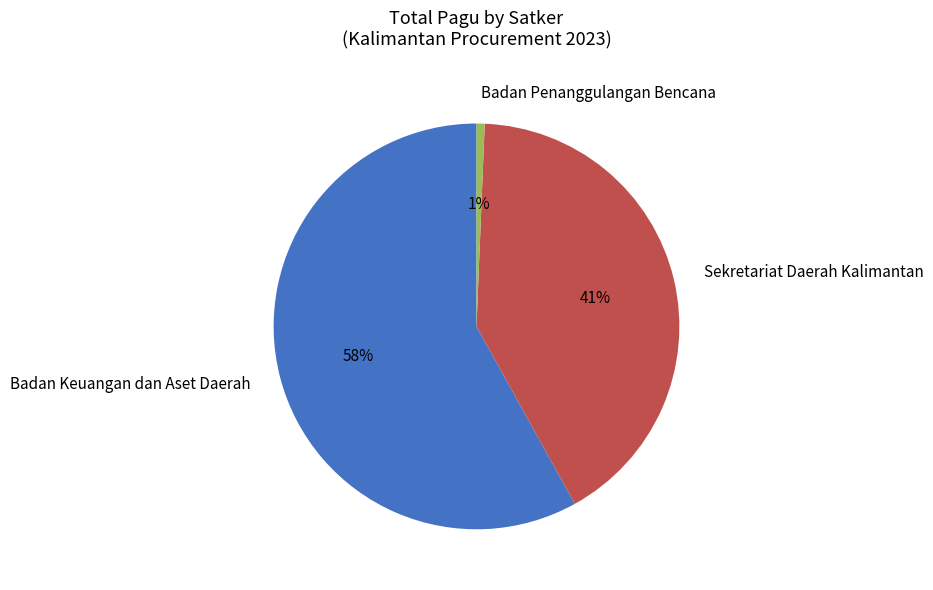

Do Sekretariat Daerah Kalimantan and Badan Penanggulangan Bencana together represent more than half of the pie?

No